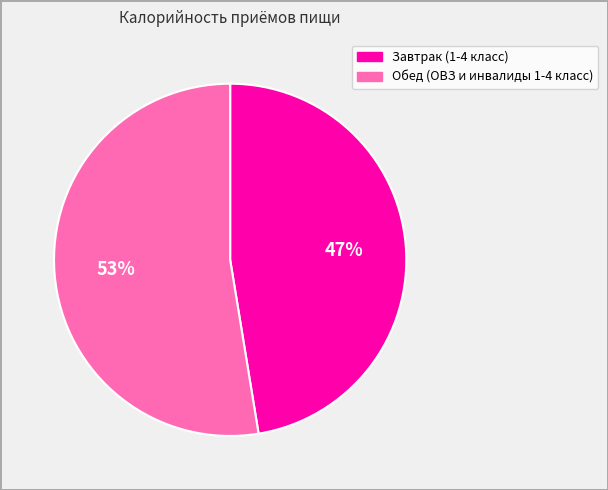

Does Обед (ОВЗ и инвалиды 1-4 класс) account for over 50% of the chart?

Yes